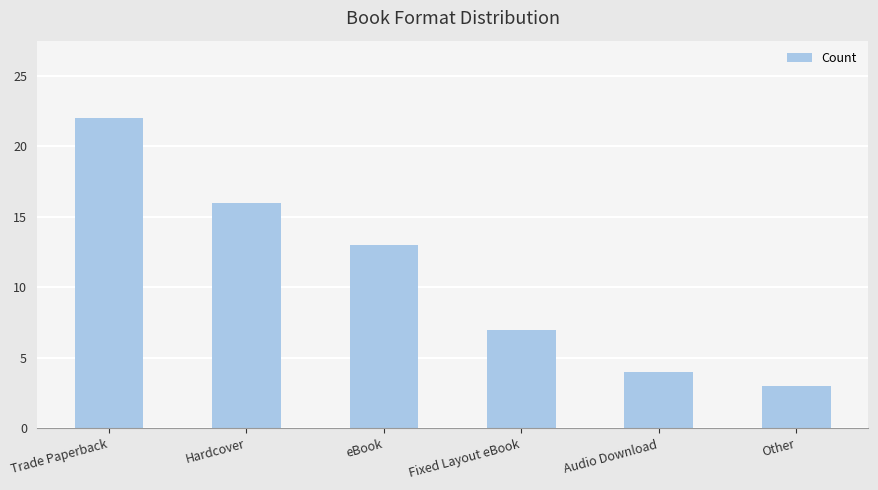

What is the average value?

11